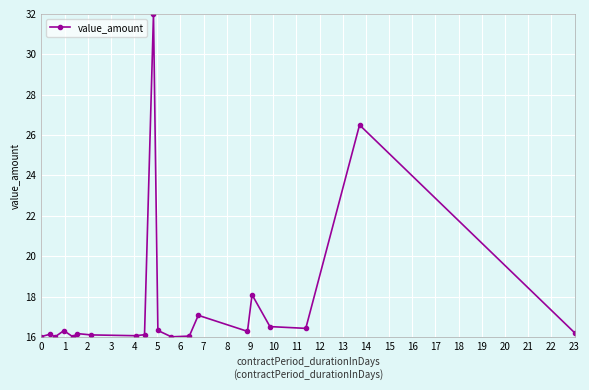

What is the smallest value displayed?

16.0